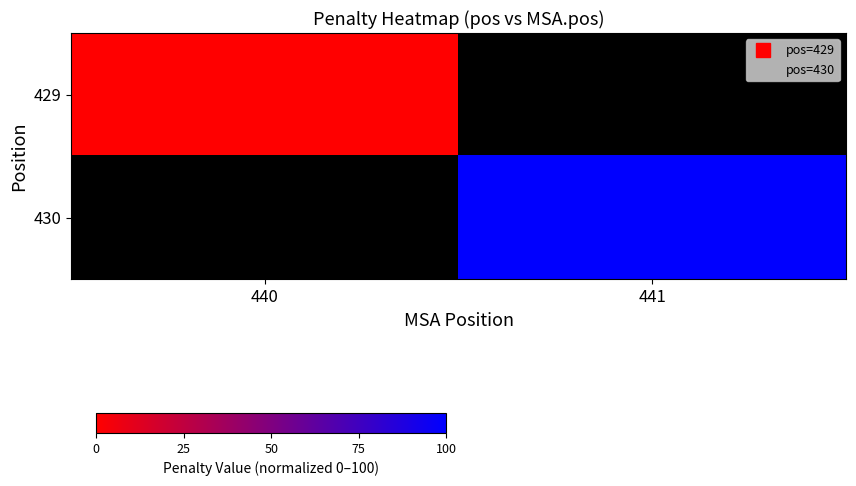

Rank the series by their maximum value, from lowest to highest.

429, 430